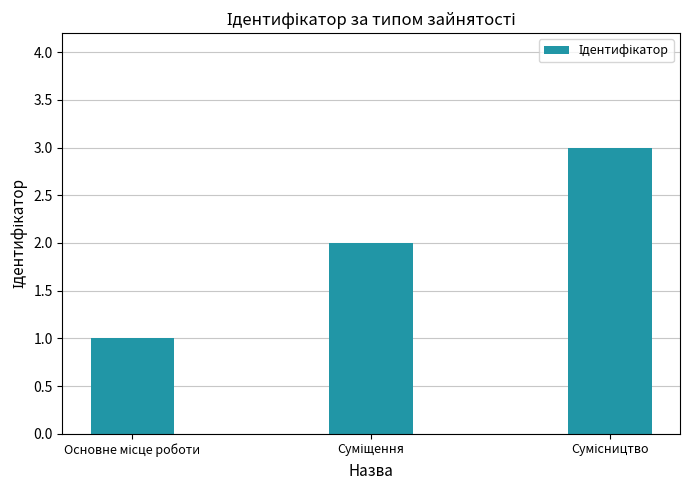

What is the value of the 3rd bar from the left?

3